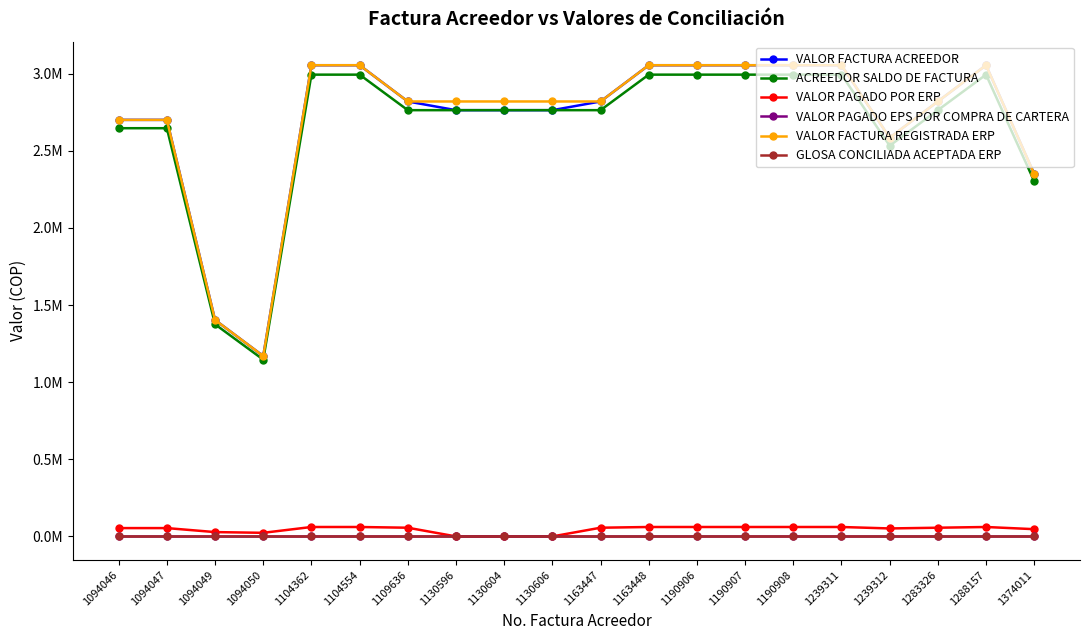

What is the average value of the VALOR FACTURA REGISTRADA ERP series?

2712801